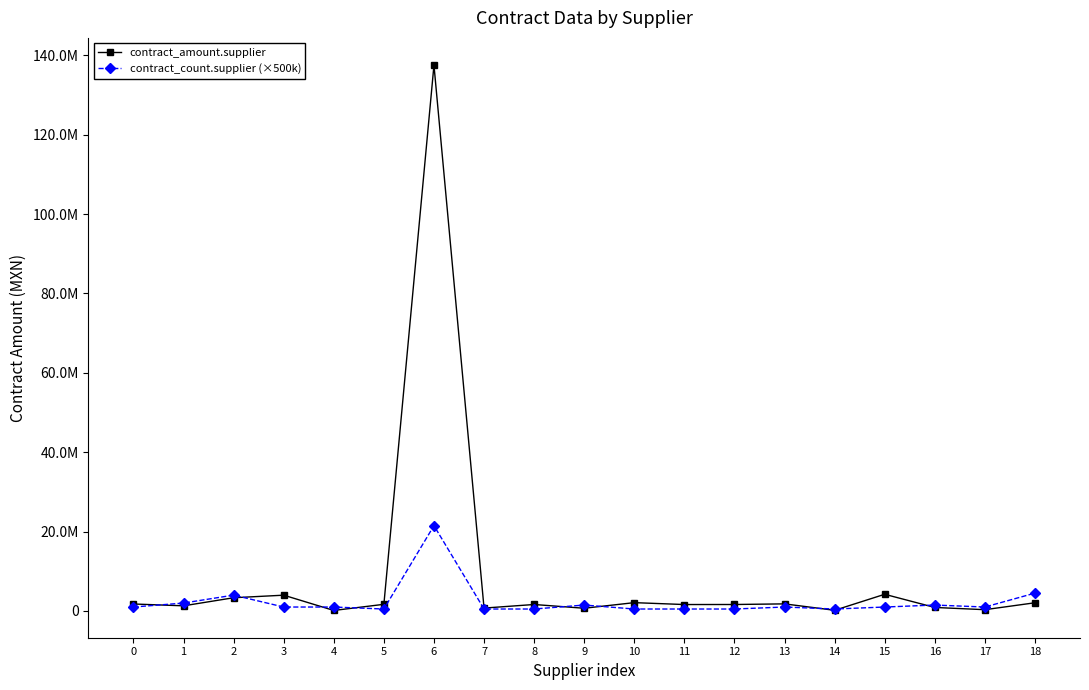

Which series has the widest spread of values?

contract_amount.supplier